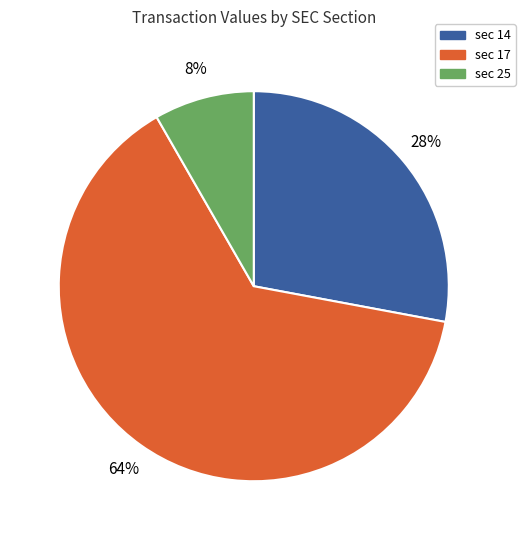

Is sec 14 the majority of the pie?

No